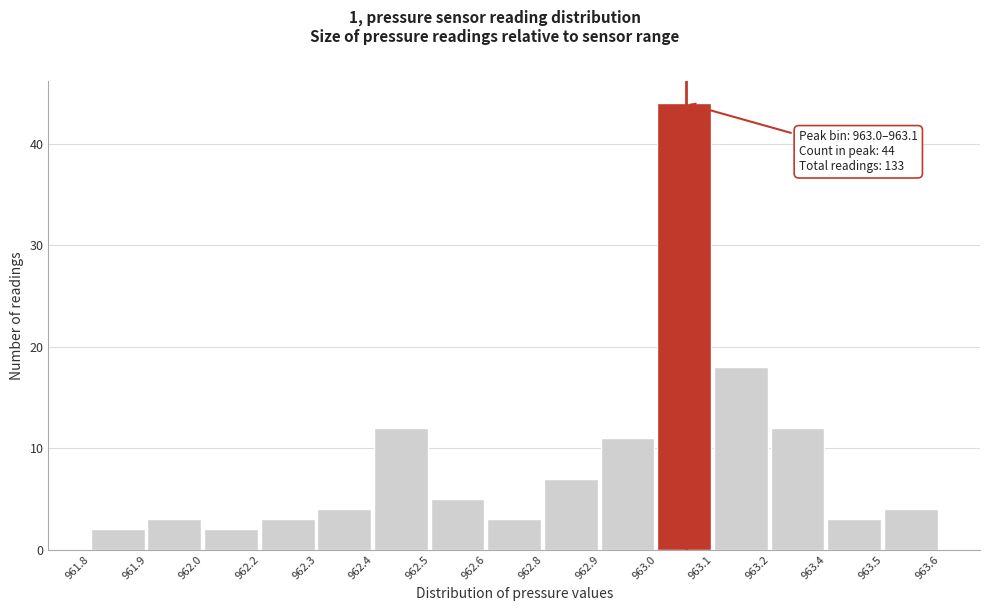

Reading left to right, list all the values displayed in this chart.

2	3	2	3	4	12	5	3	7	11	44	18	12	3	4